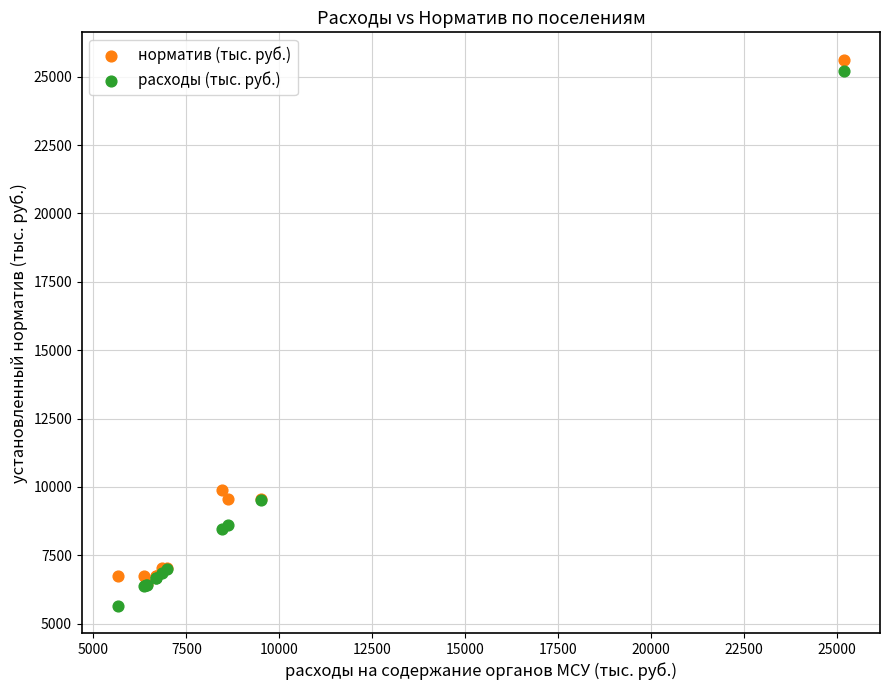

Across all series, what Y value is closest to 15641?

9903.0